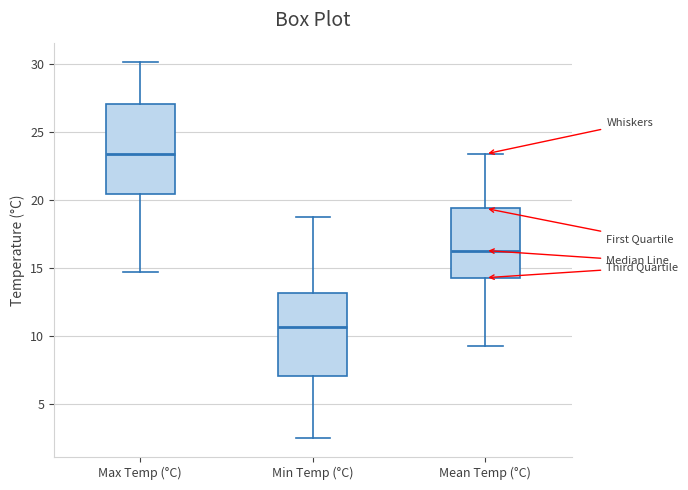

Comparing the boxes themselves (not the whiskers), which one is the tallest?

Max Temp (°C)